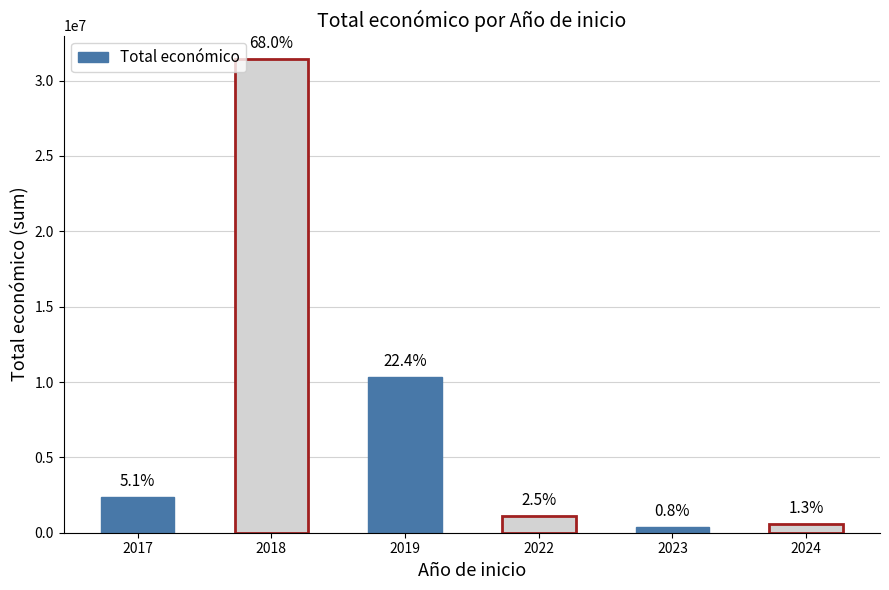

Where is the data nearest to the value 15885418?

2019